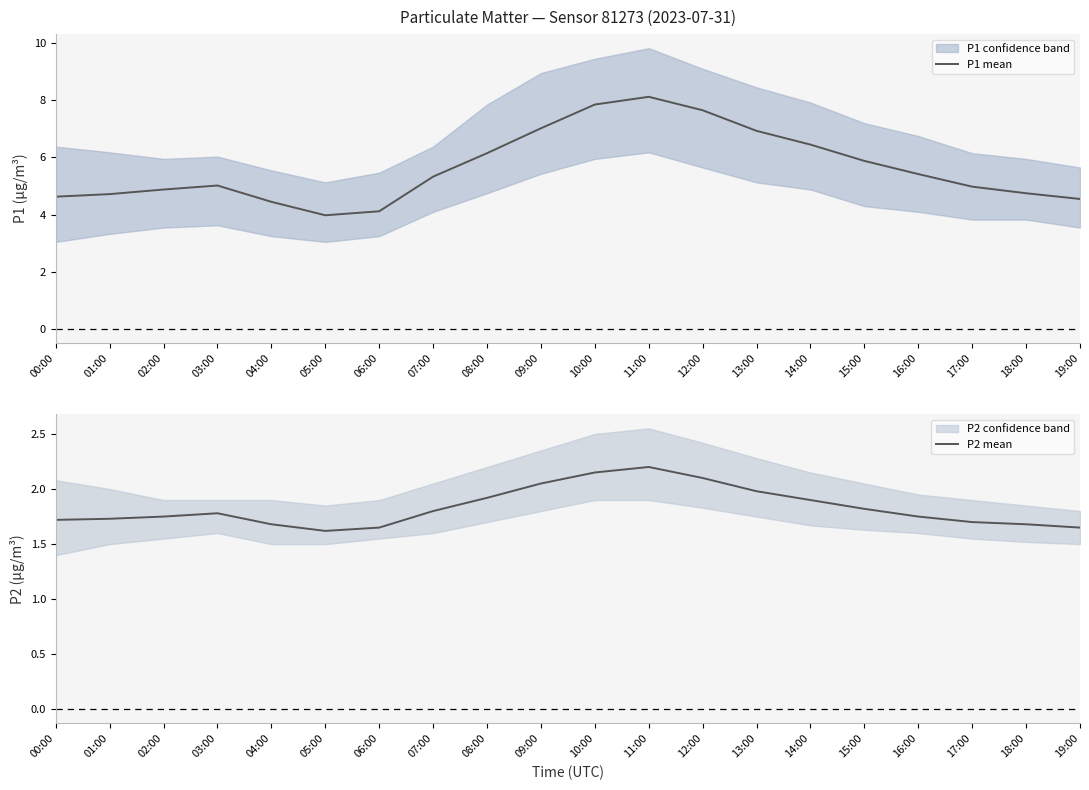

What value does the P2 mean series have at 13:00?

2.0